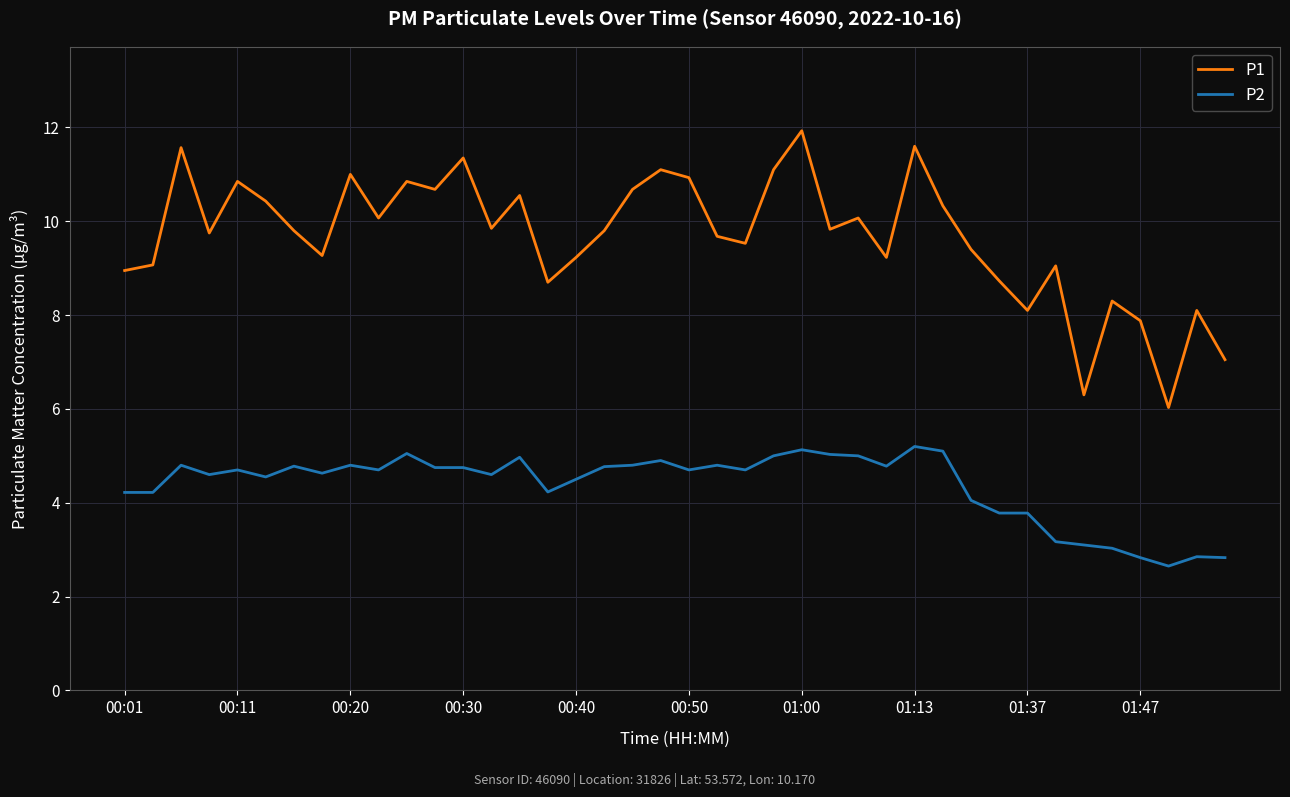

What is the maximum value for P1?

11.9